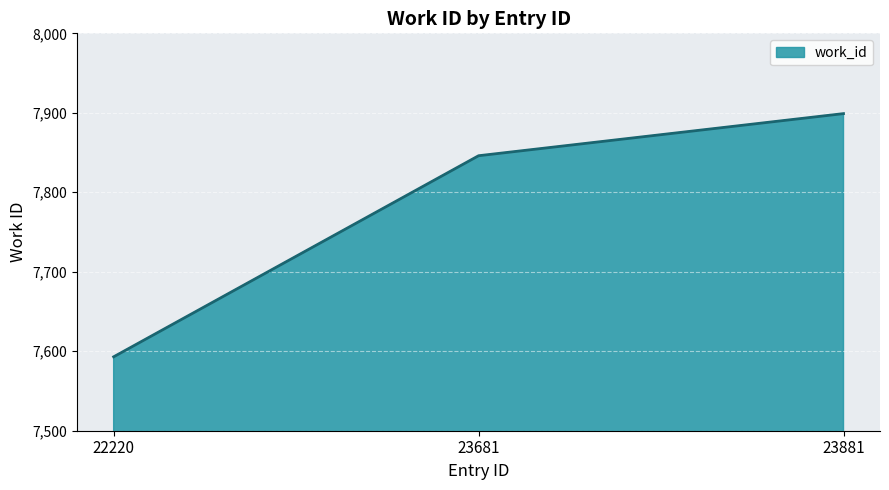

What is the difference between the maximum and minimum values?

306